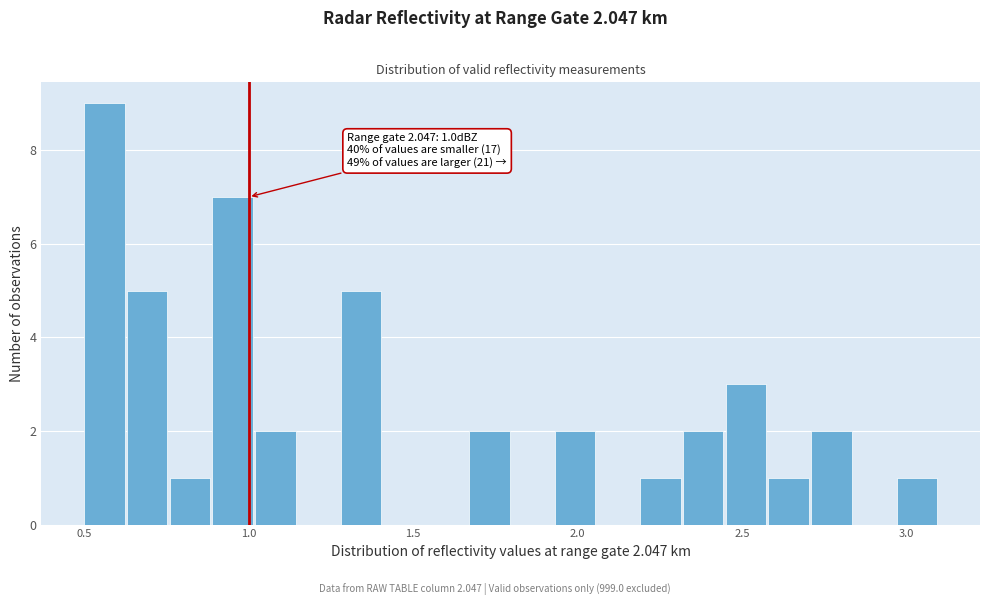

Around what value on the x-axis is the tallest bar? Give the approximate position of its centre, as read against the axis.

0.55